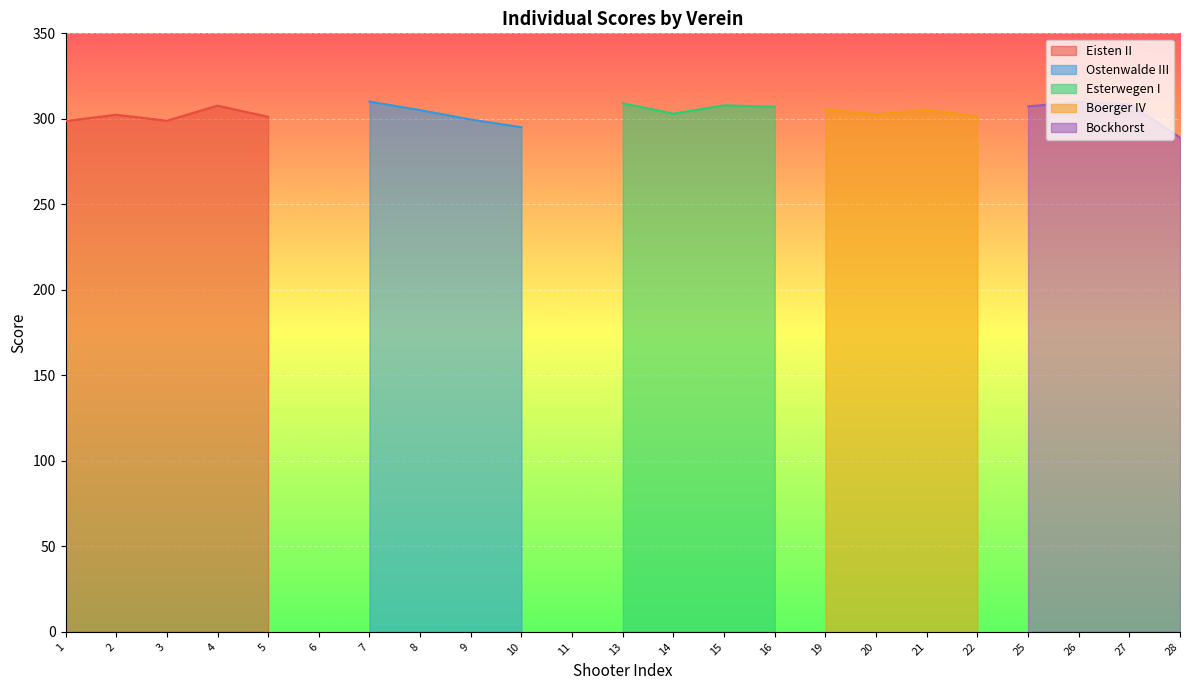

Which series changed the most between 2 and 3?

Eisten II